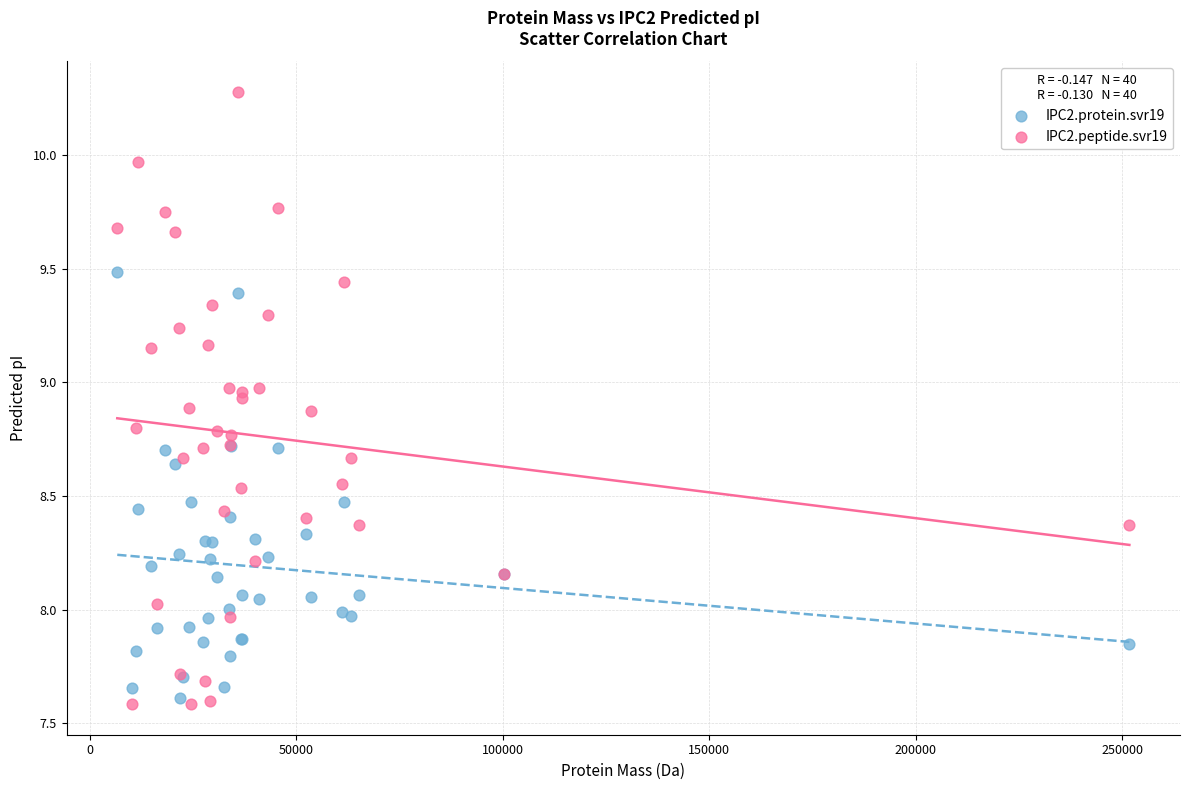

Which series reaches the maximum Y coordinate?

IPC2.peptide.svr19